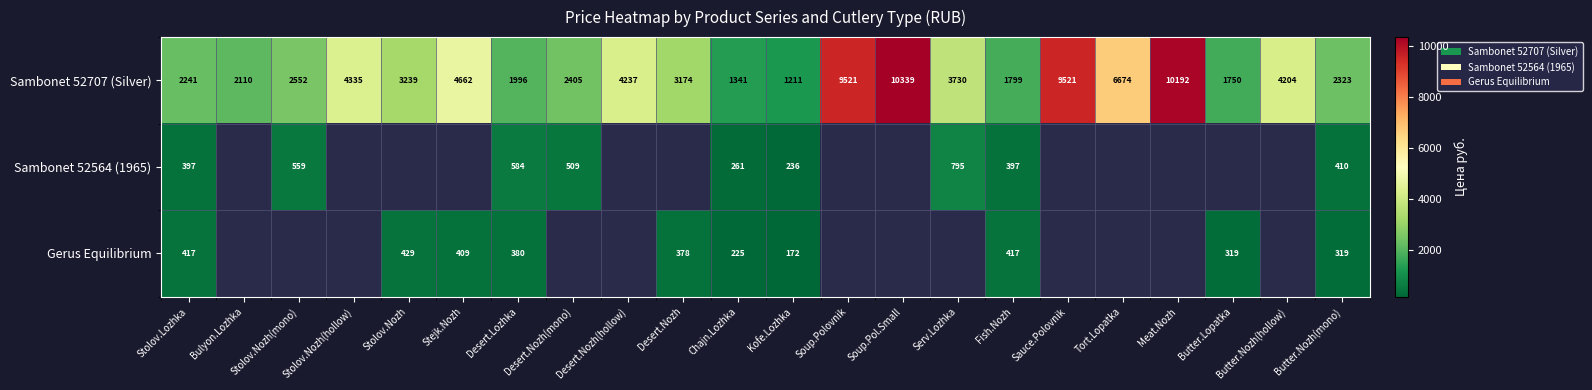

At which label does Sambonet 52707 (Silver) first exceed 3239?

Stolov.Nozh(hollow)